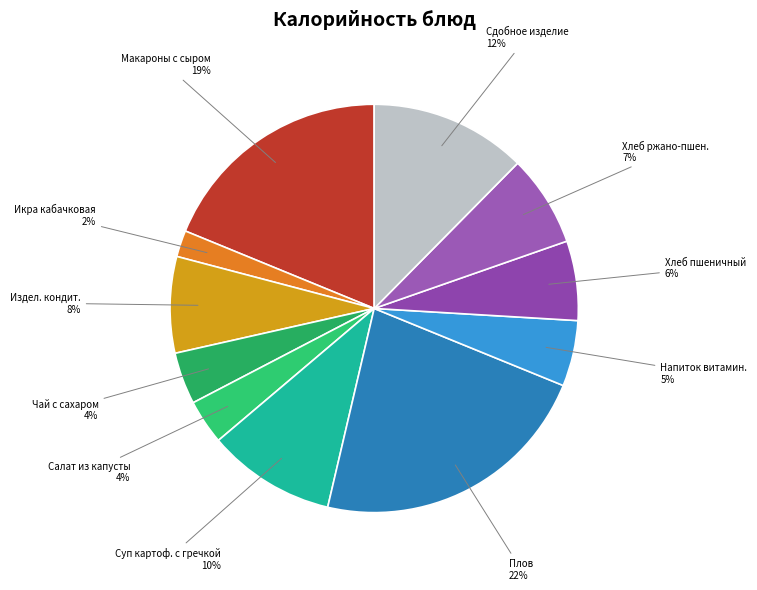

To the nearest percent, what is the average slice percentage?

9%